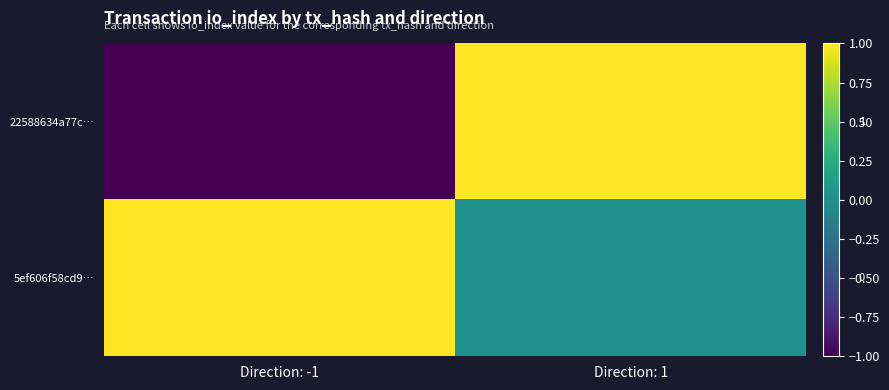

What is the spread (max minus min) of values at Direction: 1?

1